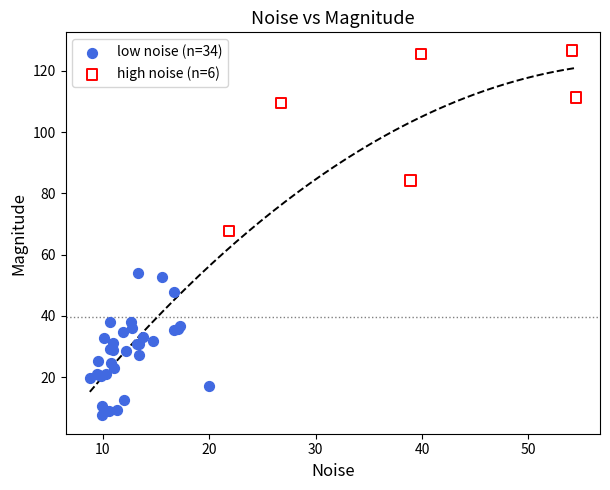

Which series reaches the minimum Y coordinate?

low noise (n=34)